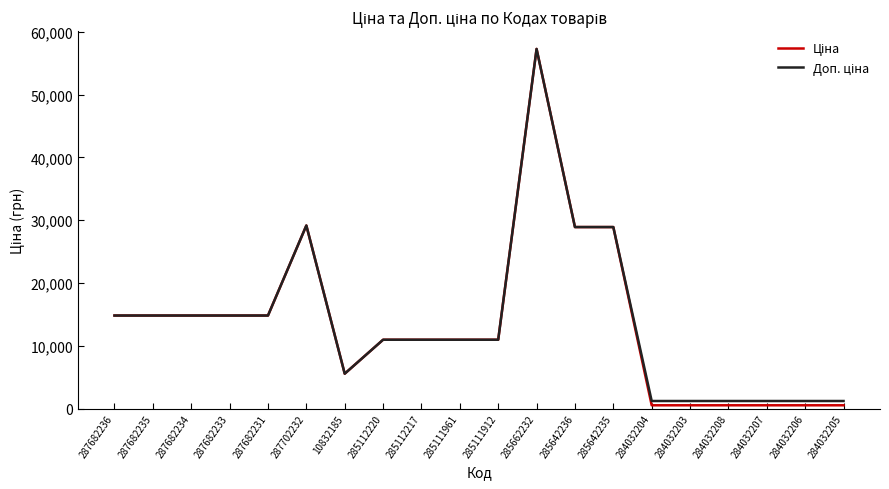

Which category has the highest value across all series?

285662232